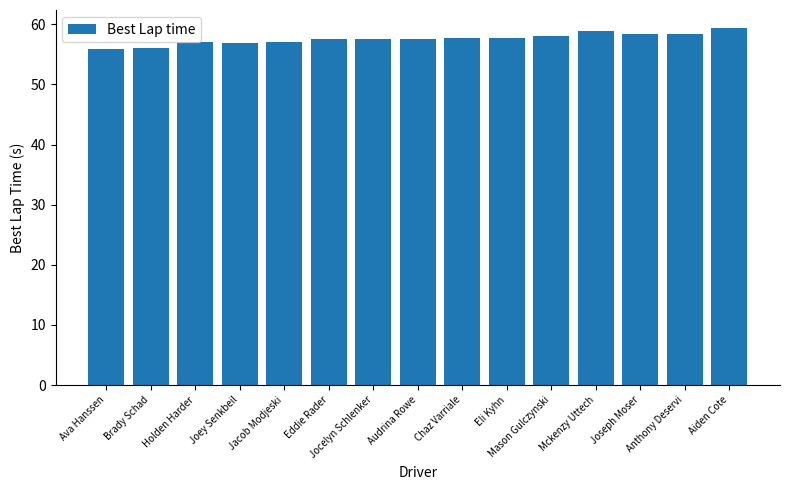

What is the greatest value displayed?

59.4